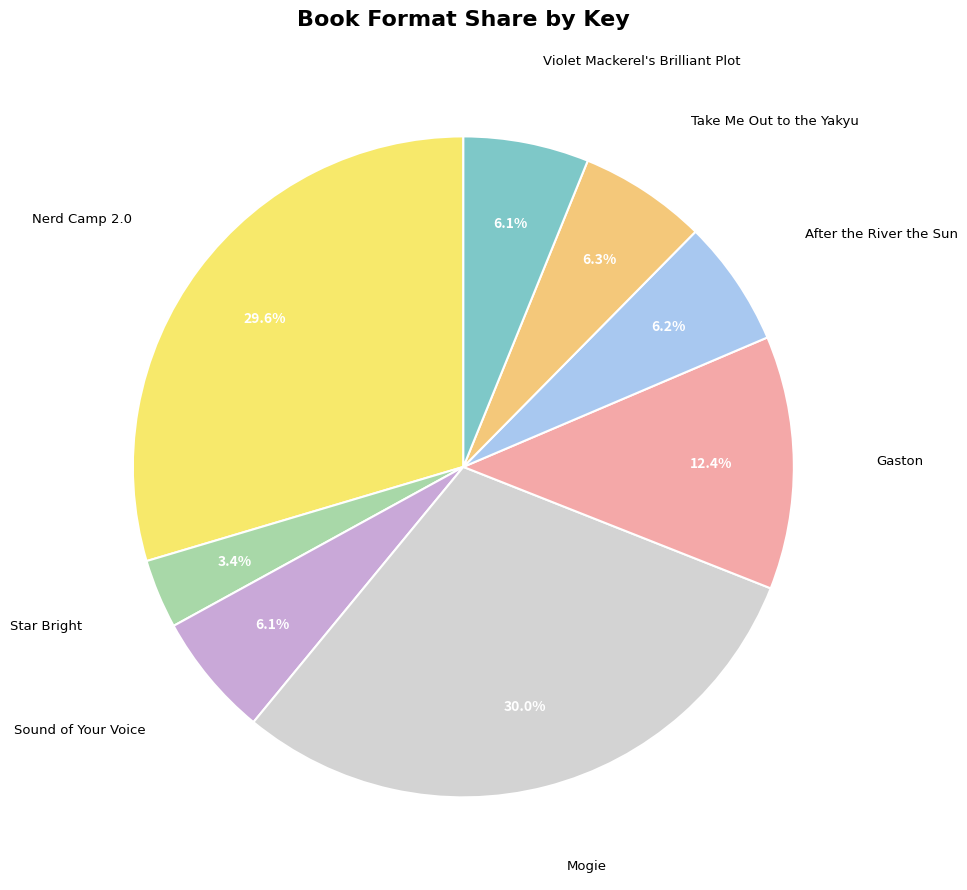

To the nearest percent, what is the difference between the largest and smallest slice percentages?

27%